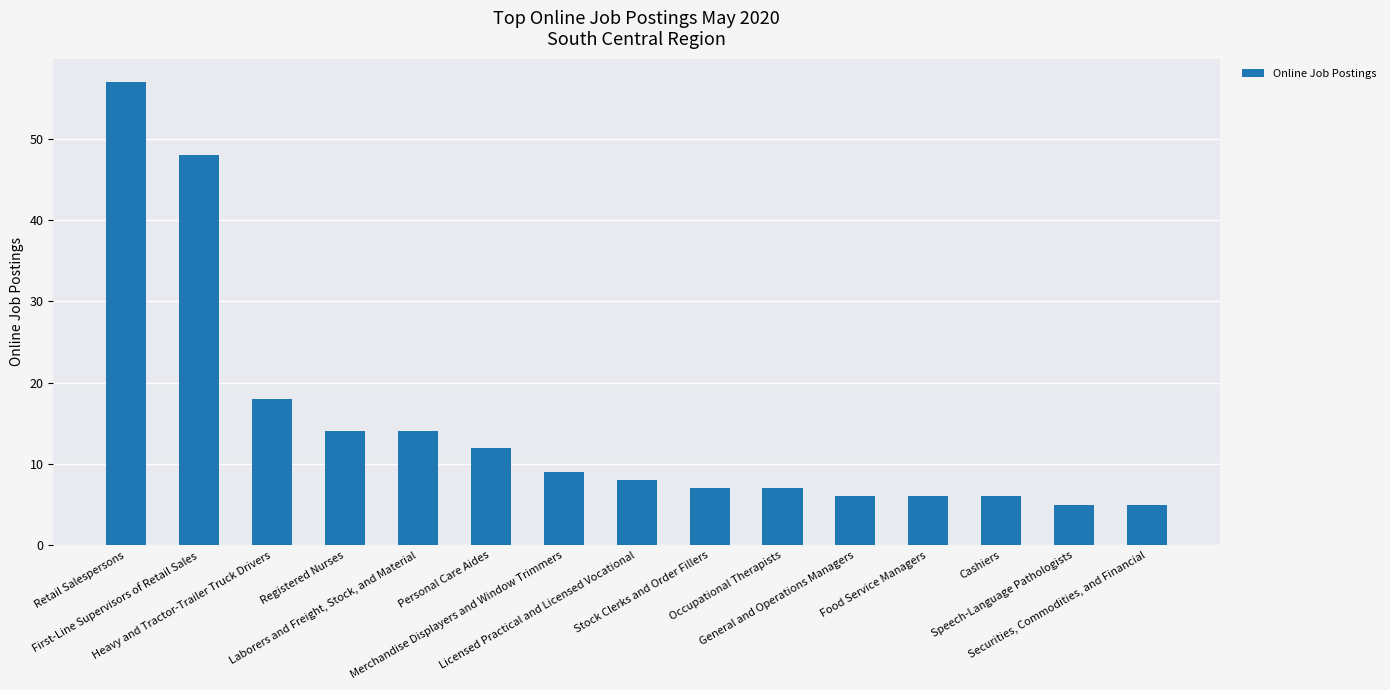

What is the maximum value shown in the chart?

57